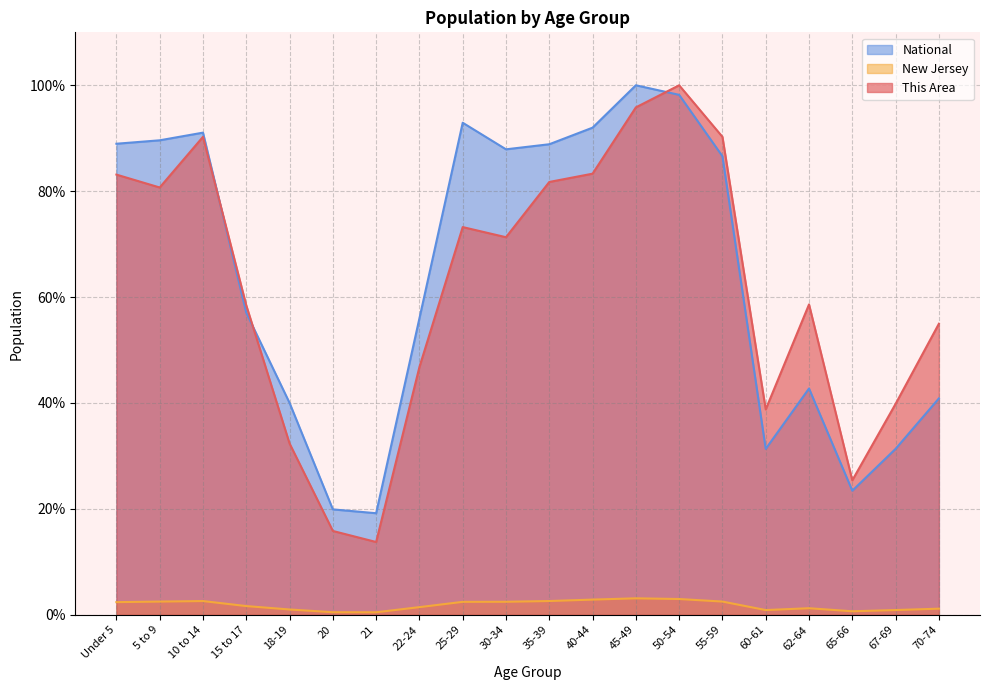

Does the chart have visible grid lines?

Yes